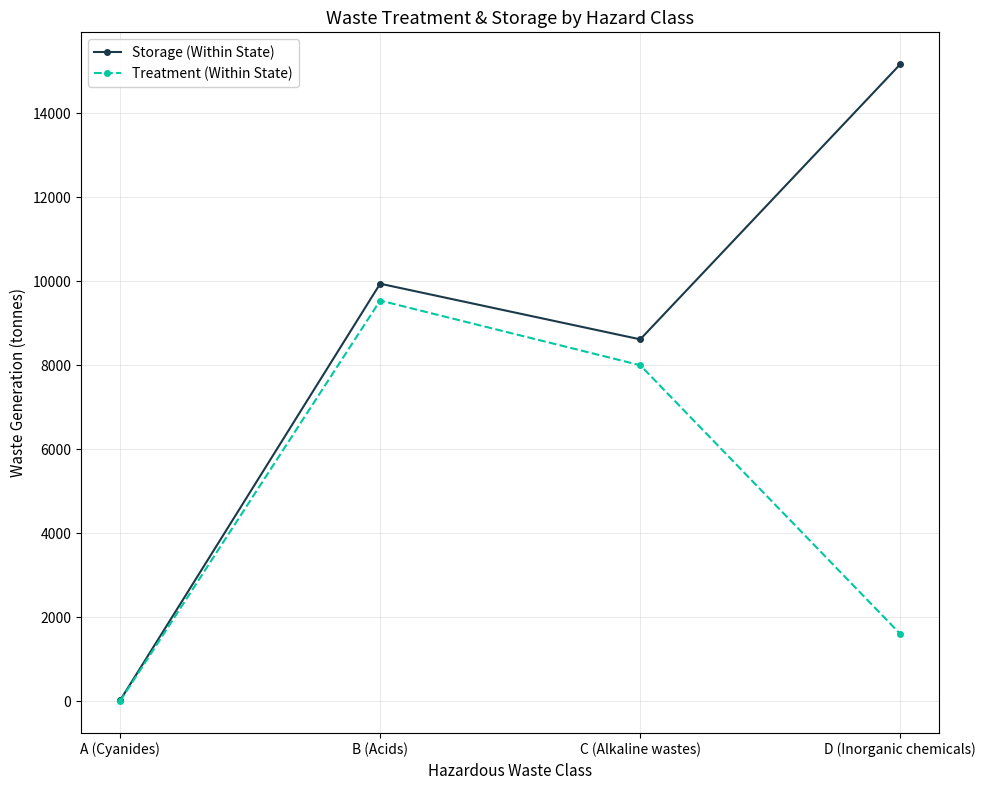

What is the value of the Storage (Within State) point at the 2nd from the left?

9939